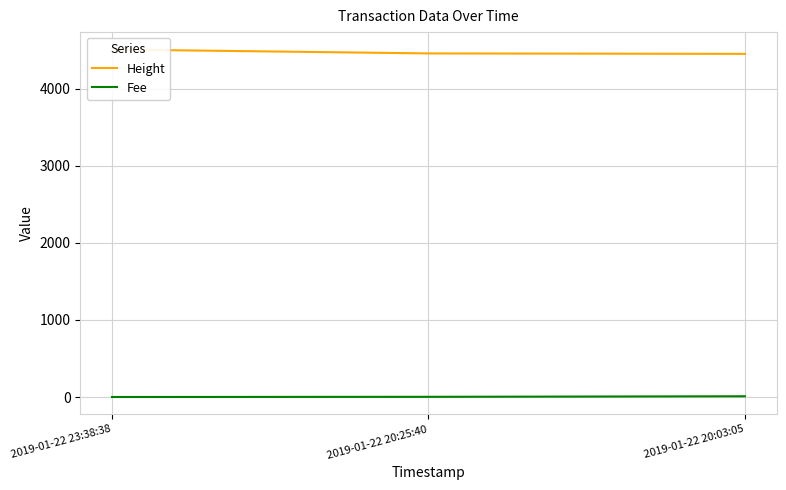

What is the difference between the highest and lowest values at 2019-01-22 23:38:38?

4507.9